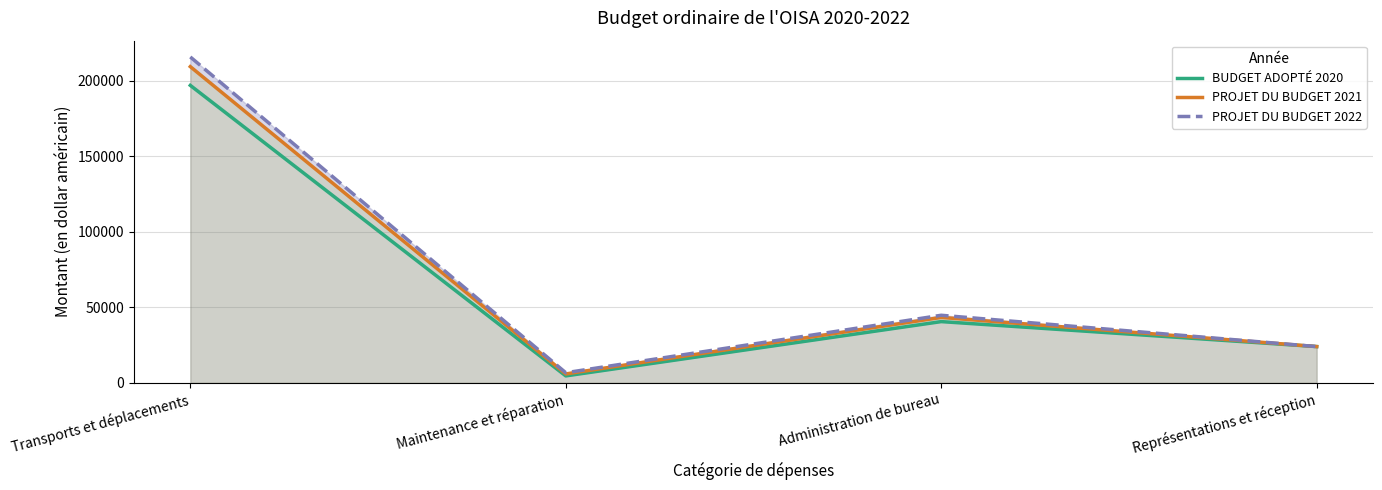

What is the difference between the maximum and minimum values in the BUDGET ADOPTÉ 2020 series?

192200